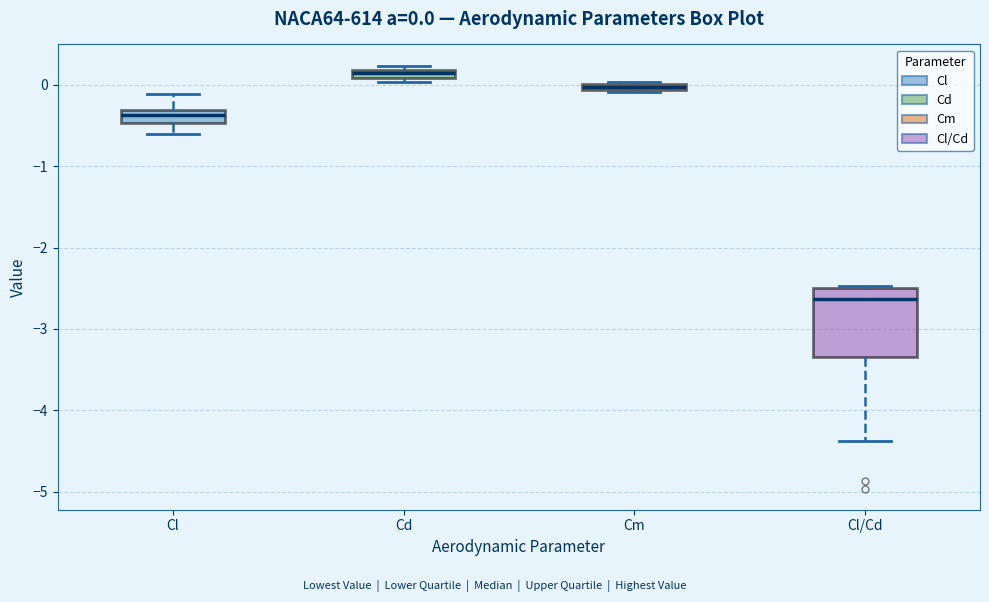

Which box has the lowest median line?

Cl/Cd